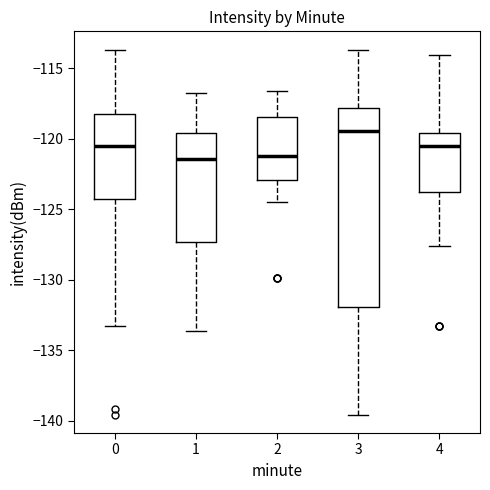

Where does the lower whisker of the box at x = 4 end on the y-axis? The values are not printed on the chart, so give them approximately, as read against the axis.

-127.5